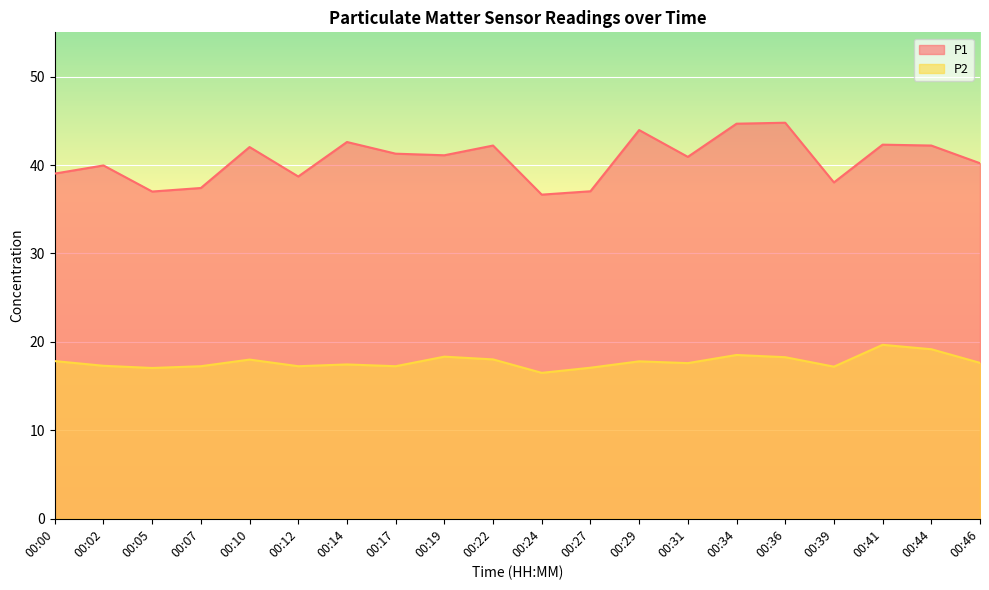

What is the value of the P1 point at the 7th from the left?

42.6